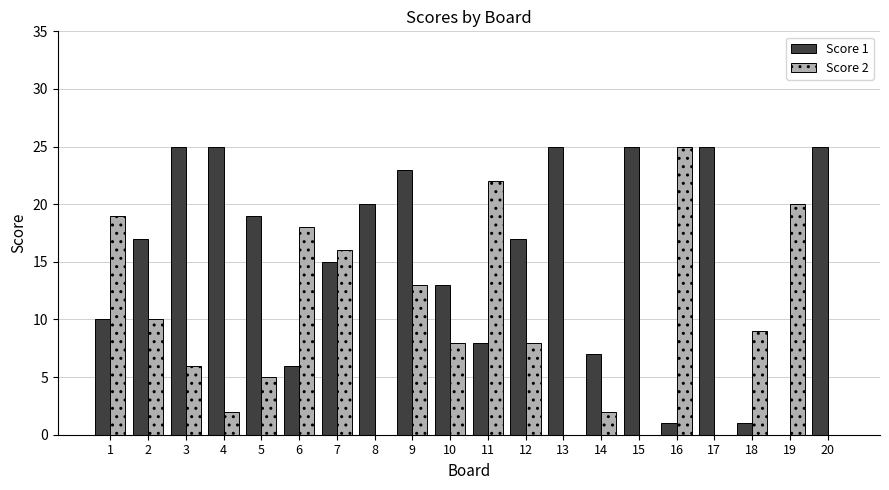

The Score 2 series shows 13 at 20. True or false?

False